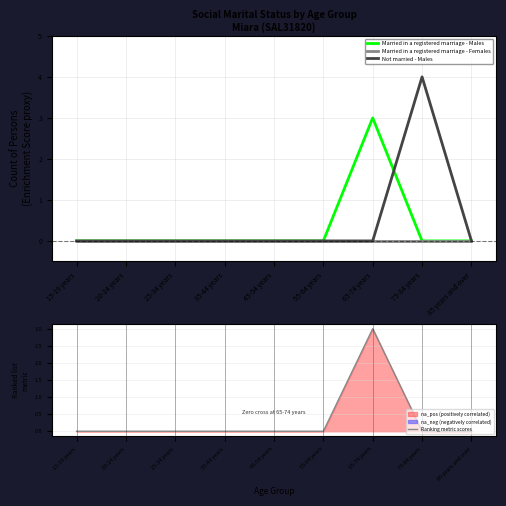

What is the highest value of the Married in a registered marriage - Males series?

3